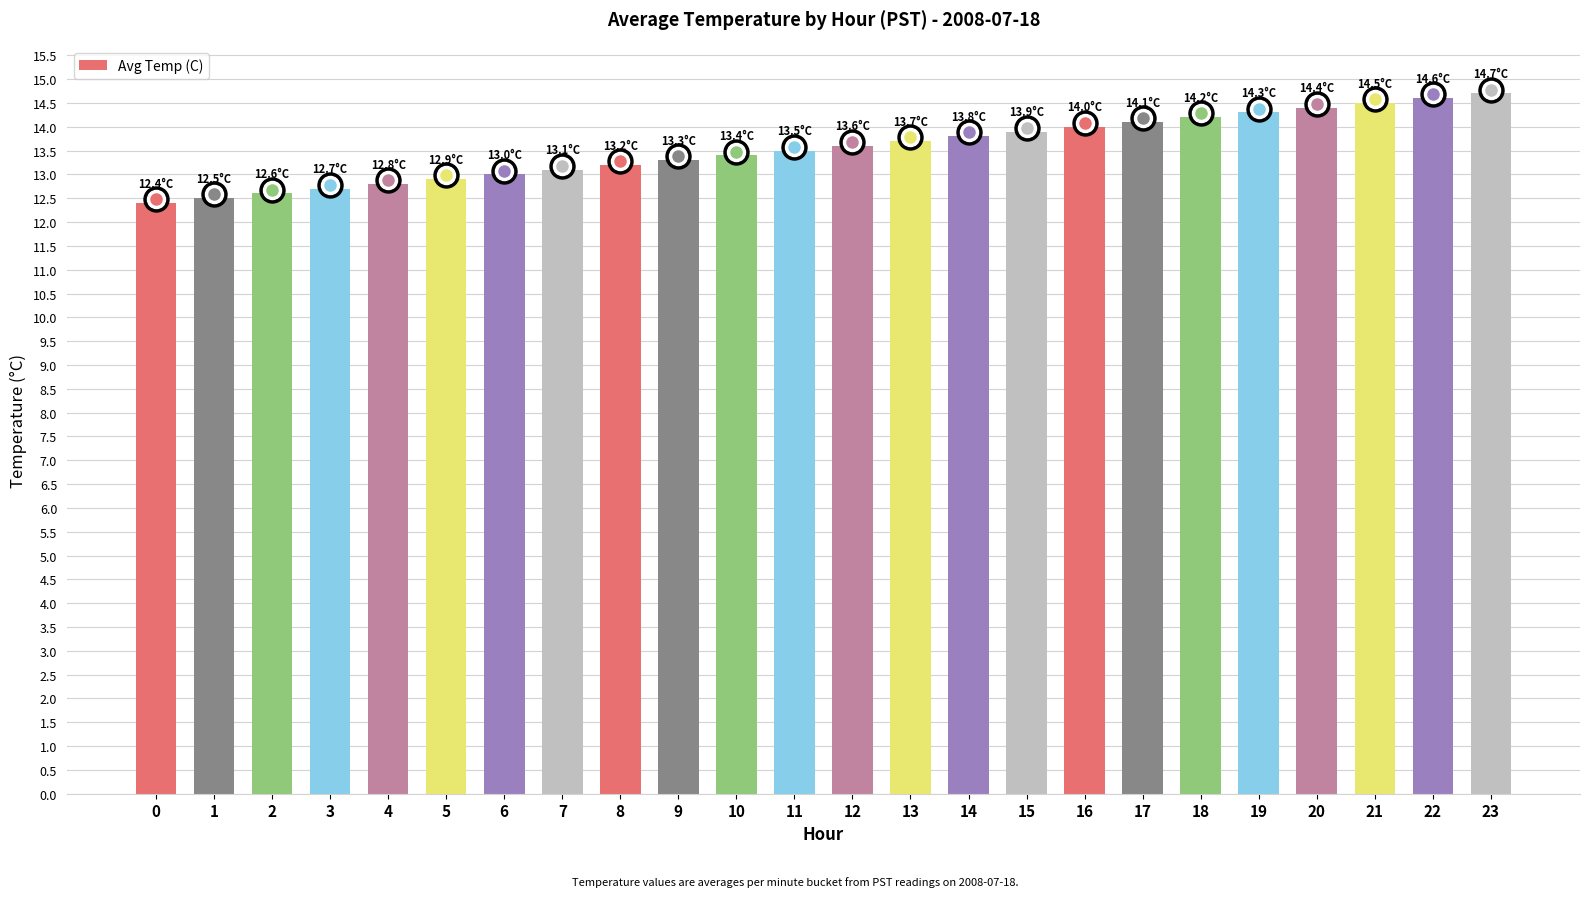

Approximately how many times larger is the value at 9 compared to 19?

0.9